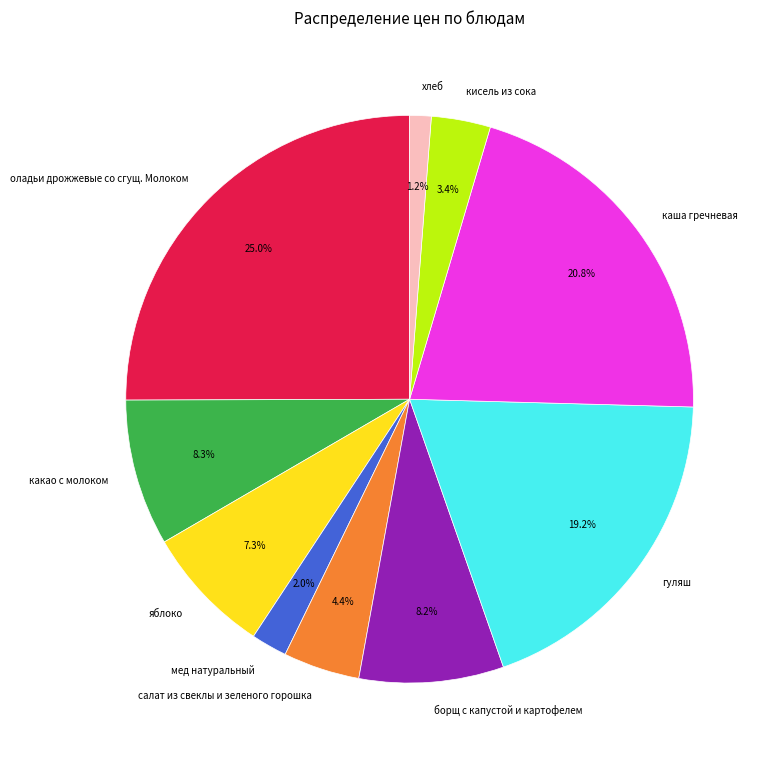

Do мед натуральный and яблоко together represent more than half of the pie?

No